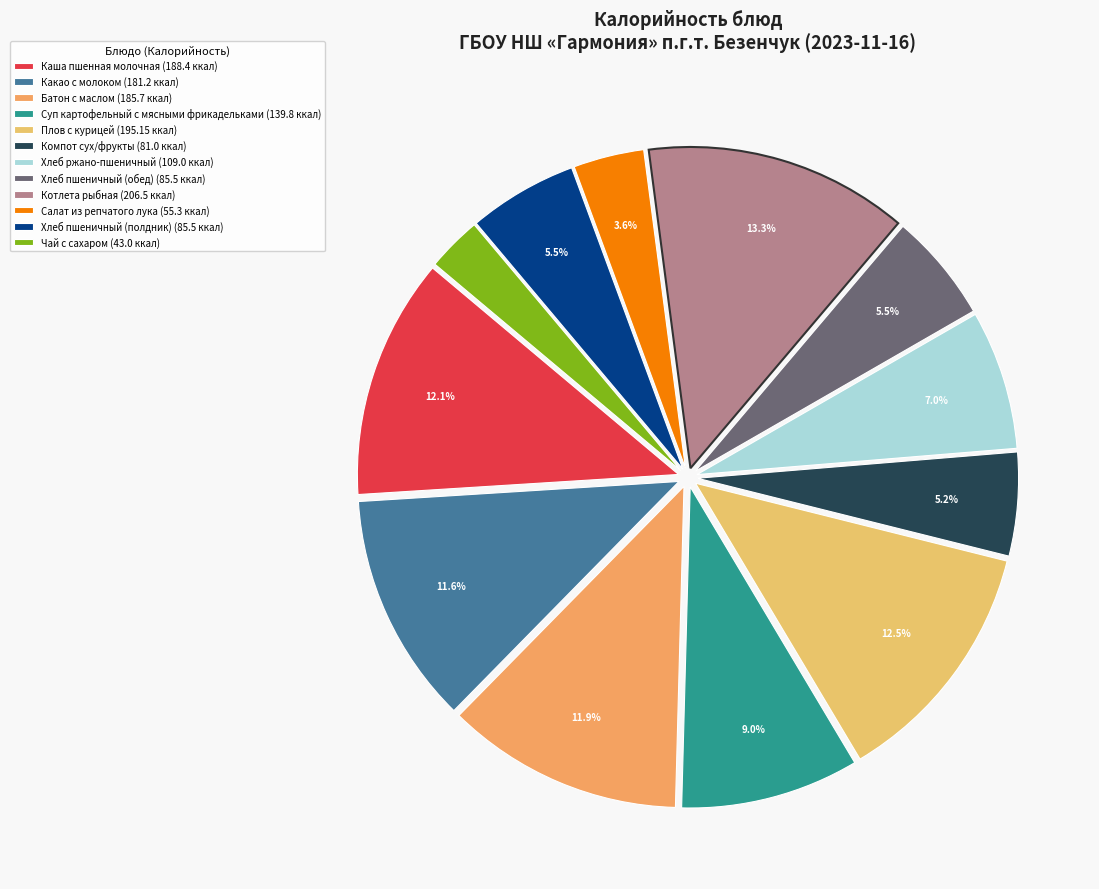

Which slice is the smallest?

Чай с сахаром